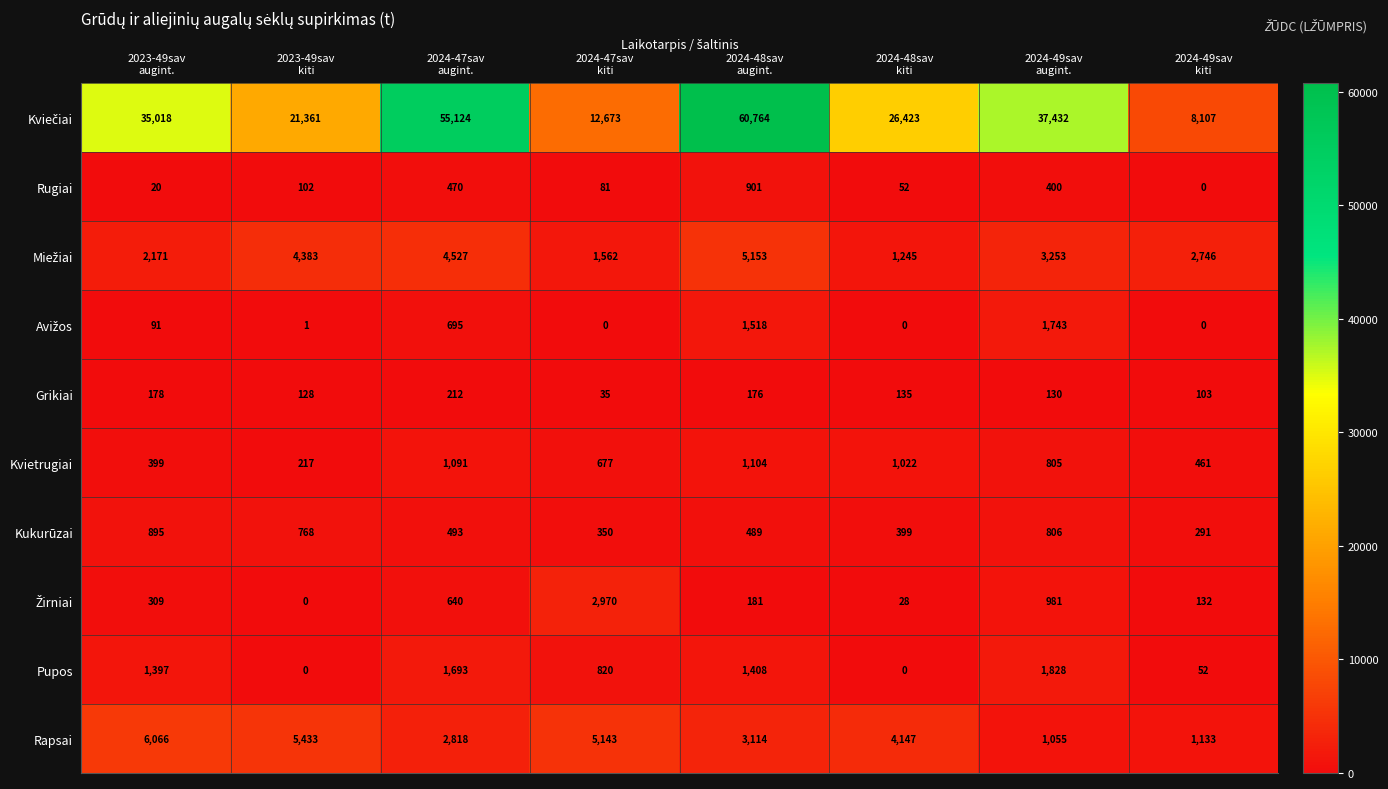

What is the difference between the second highest and minimum values in the Rugiai series?

470